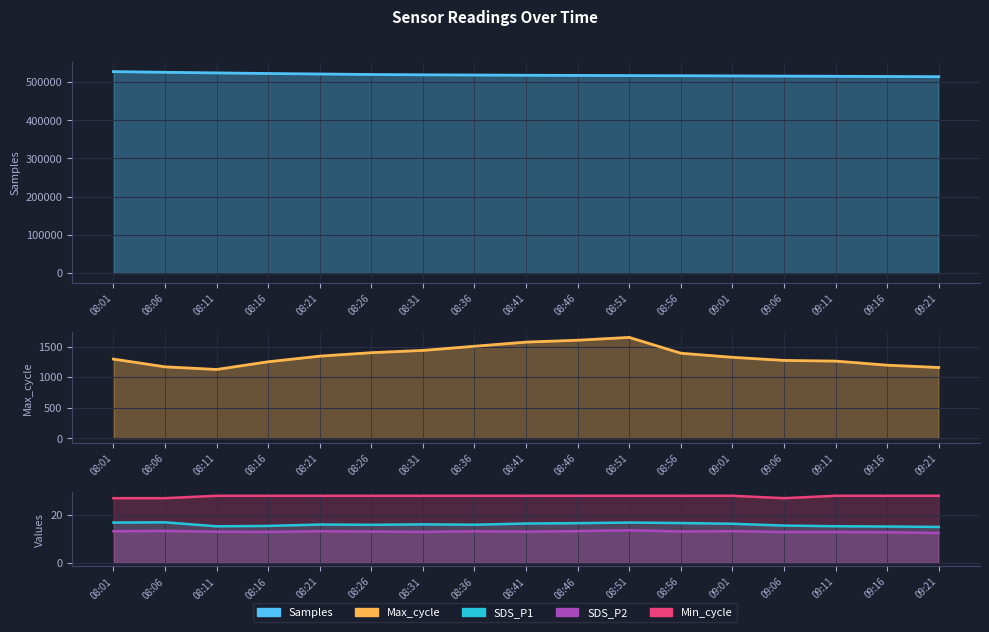

True or false: Samples and SDS_P1 intersect in this chart.

False